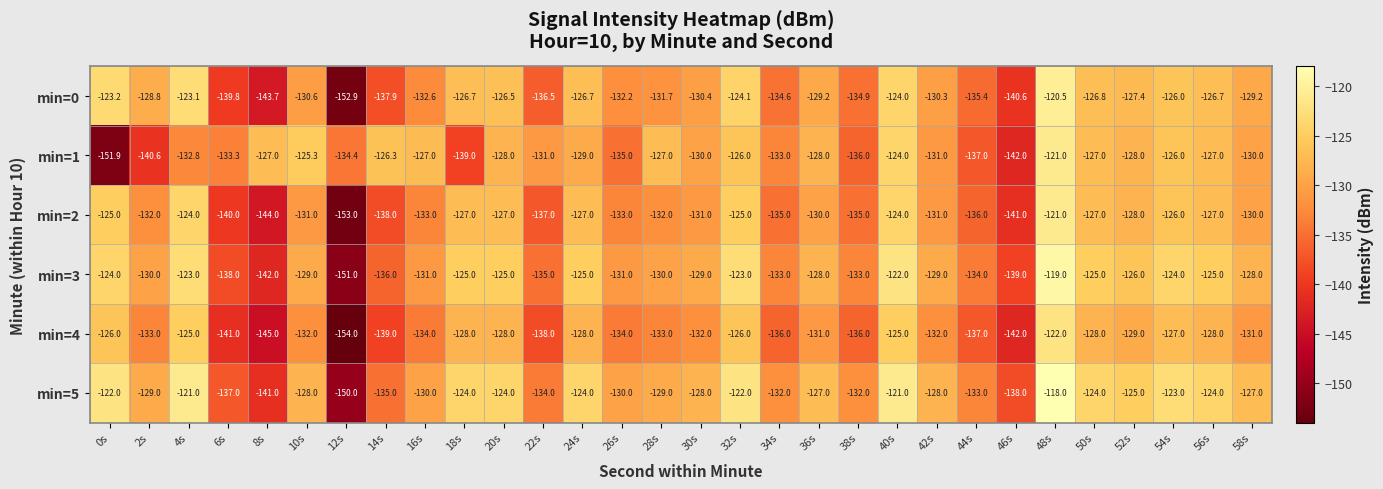

What is the difference between the maximum and minimum values in the min=3 series?

32.0